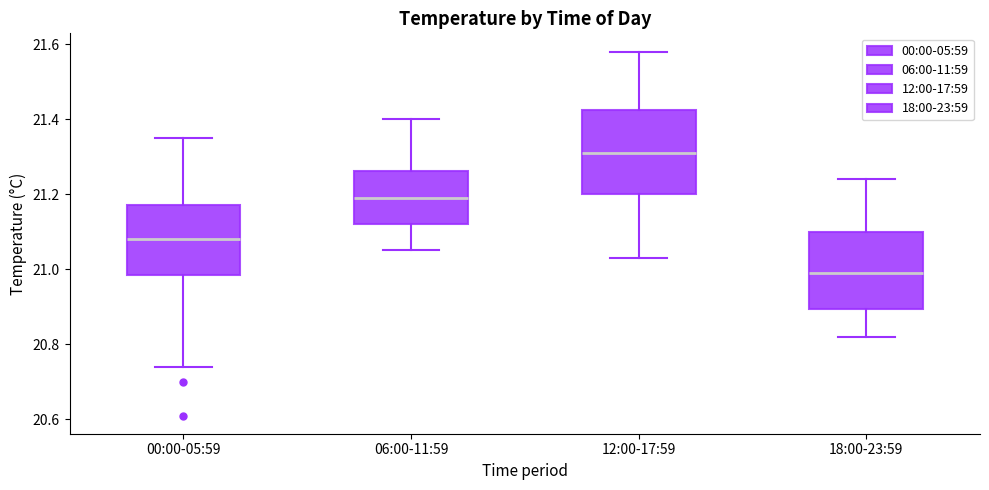

Reading left to right, transcribe this box plot: for each box, give where its median line is, the range the box spans, and where its two whiskers end, as read against the y-axis. The values are not printed on the chart, so give them approximately, as read against the axis.

00:00-05:59: median 21.08, box 20.98 to 21.18, whiskers 20.74 to 21.36
06:00-11:59: median 21.20, box 21.12 to 21.26, whiskers 21.06 to 21.40
12:00-17:59: median 21.32, box 21.20 to 21.42, whiskers 21.04 to 21.58
18:00-23:59: median 21.00, box 20.90 to 21.10, whiskers 20.82 to 21.24